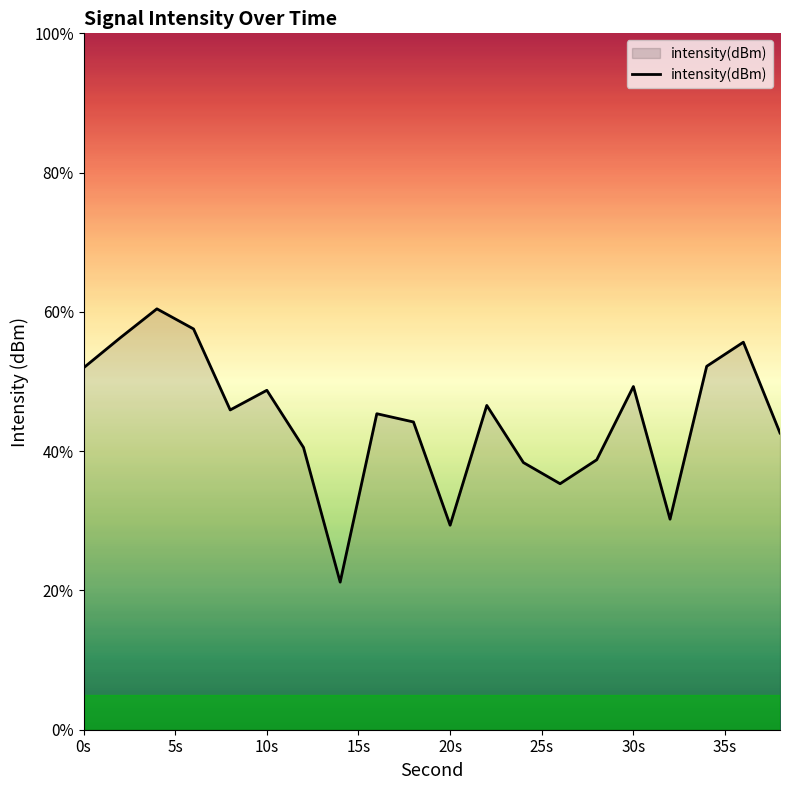

What is the smallest value displayed?

21.2